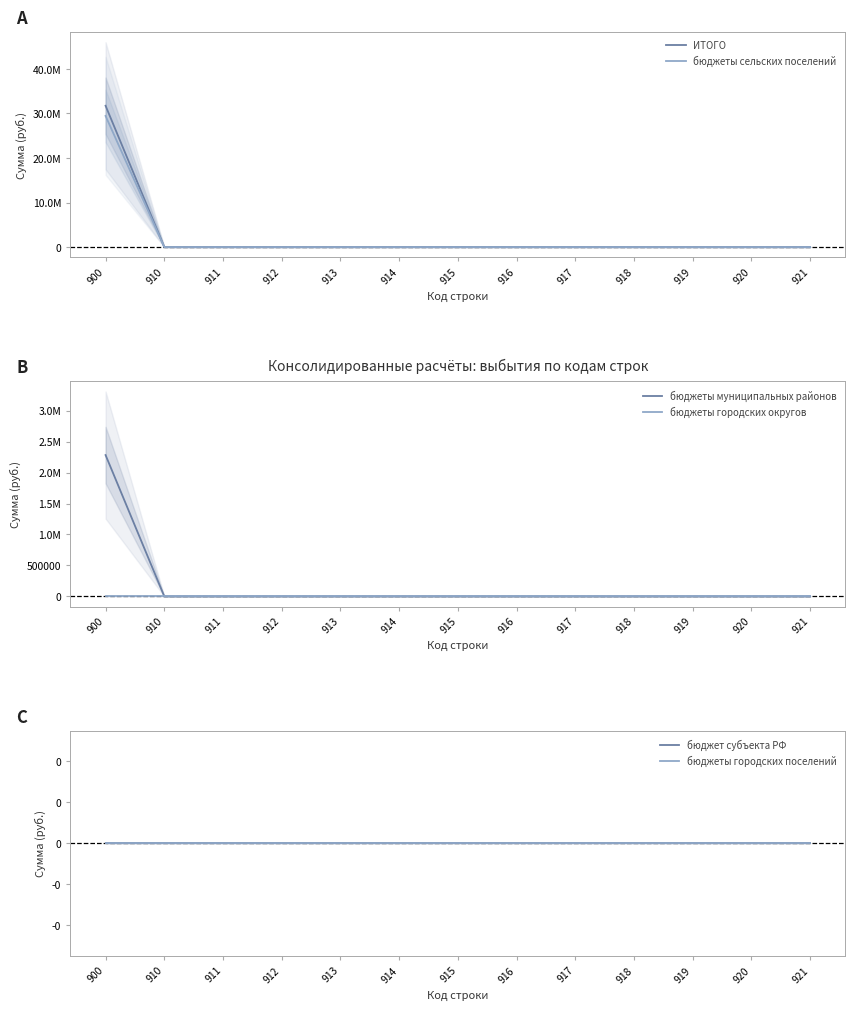

True or false: бюджеты муниципальных районов and ИТОГО cross at least once.

False